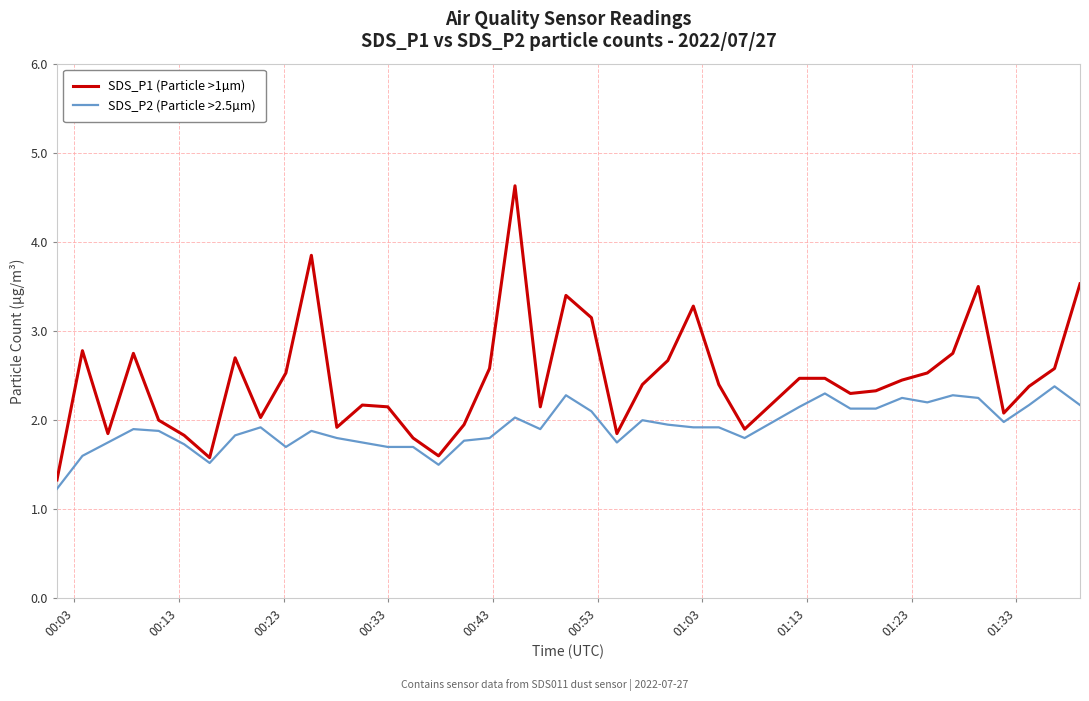

Which series has the widest spread of values?

SDS_P1 (Particle >1µm)